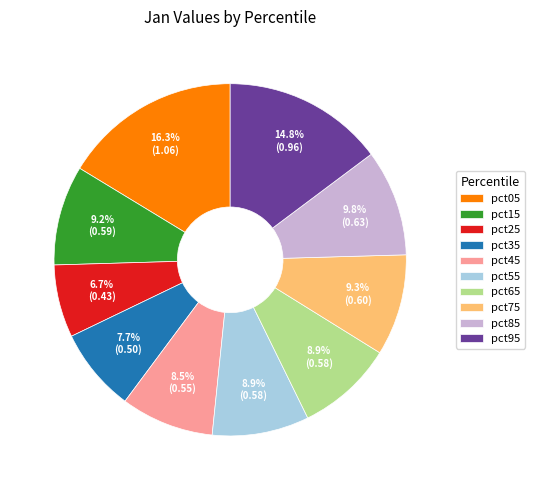

To the nearest percent, what is the difference between the pct35 and pct65 slice percentages?

1%